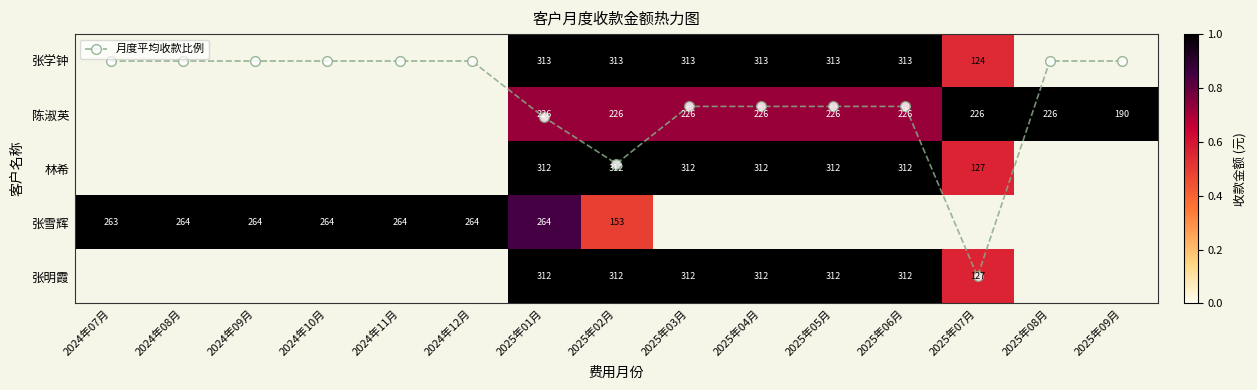

How many distinct data groups are displayed?

6